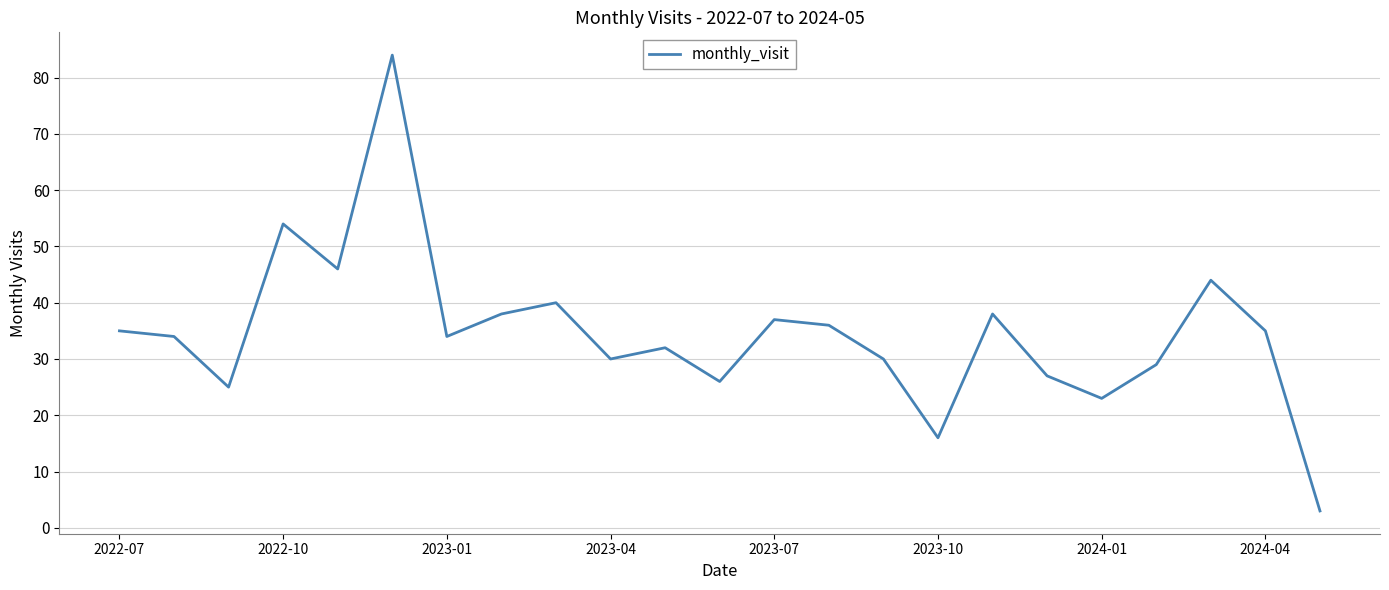

What is the smallest value displayed?

3